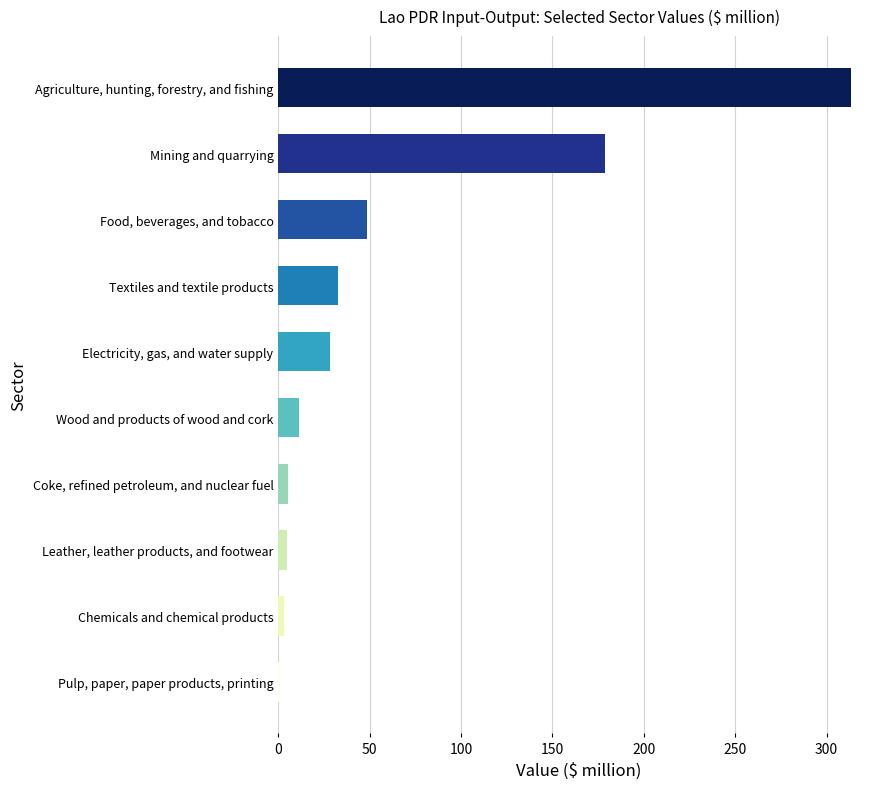

Is it true that the value at Food, beverages, and tobacco is 17.1?

False